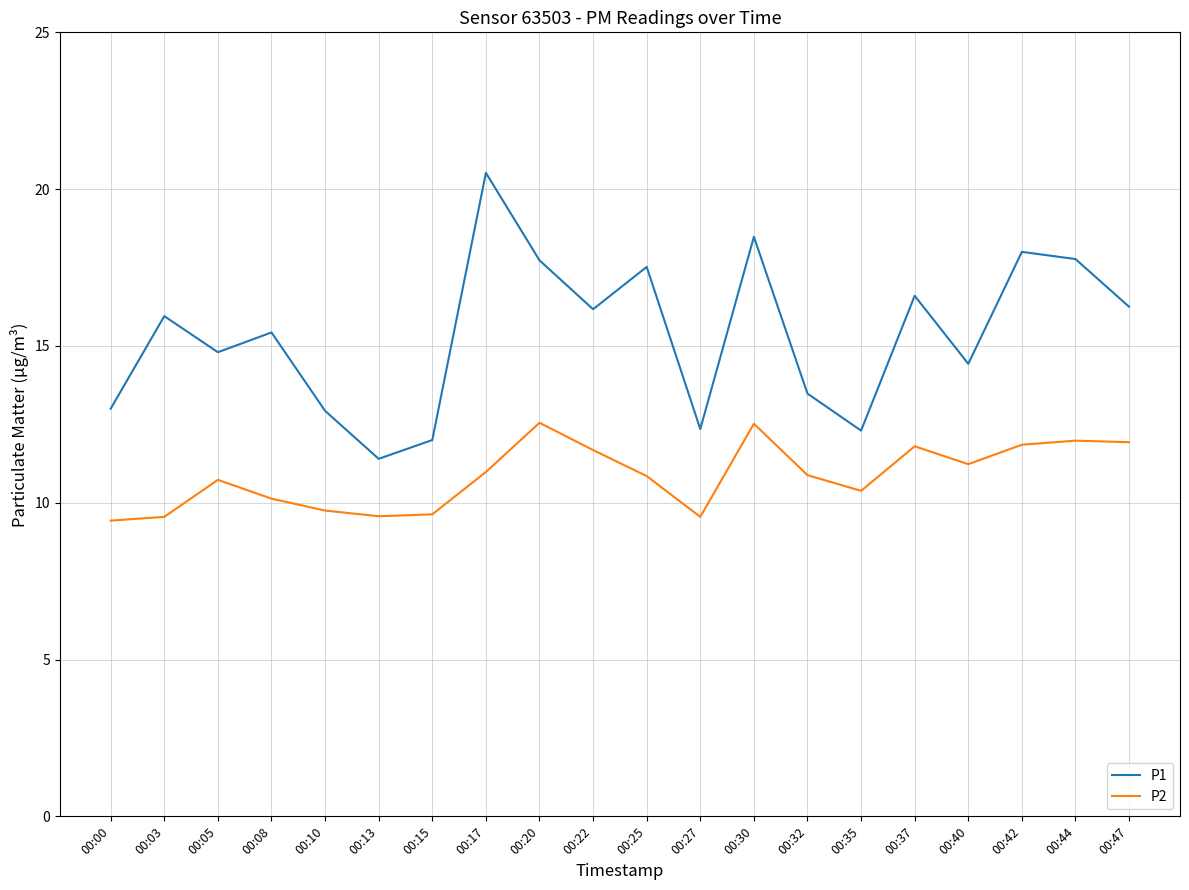

What is the approximate value of P1 at 00:40?

14.4